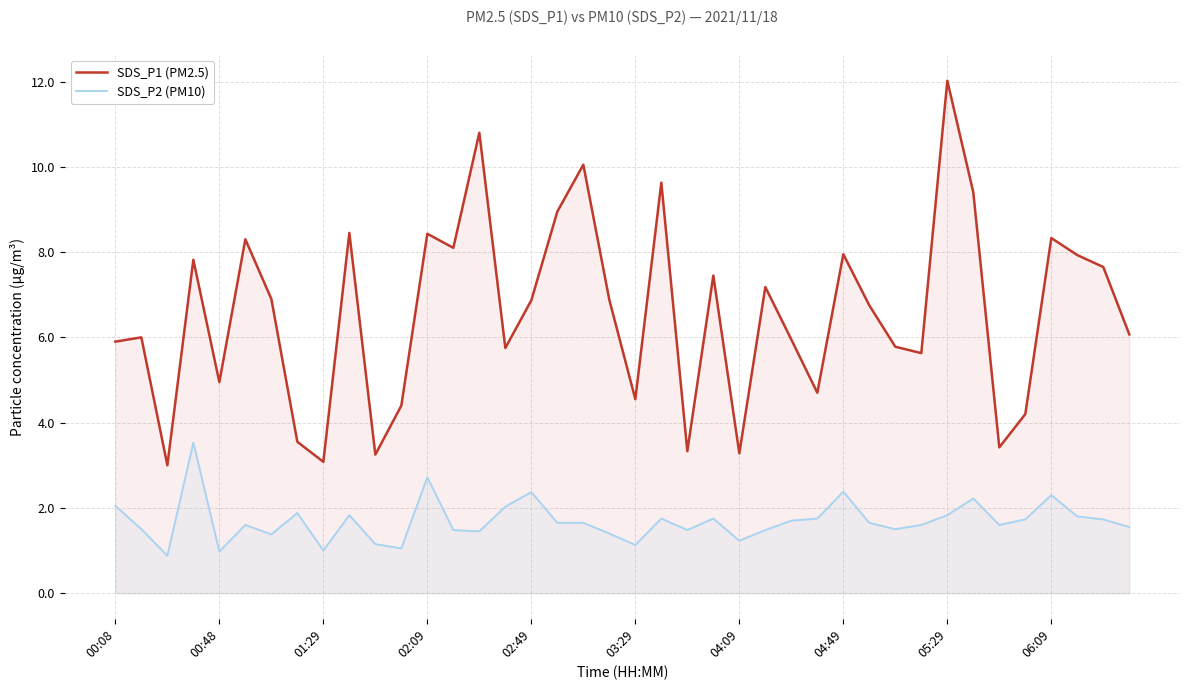

At 00:48, list the series in order from largest to smallest.

SDS_P1 (PM2.5), SDS_P2 (PM10)